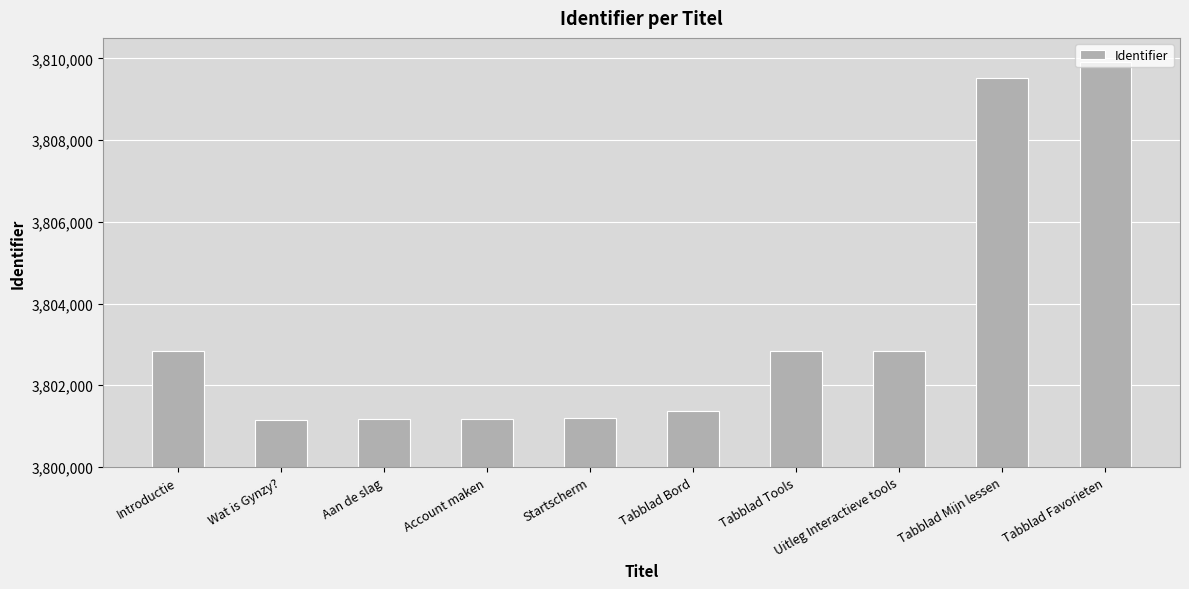

What is the maximum value shown in the chart?

3809909